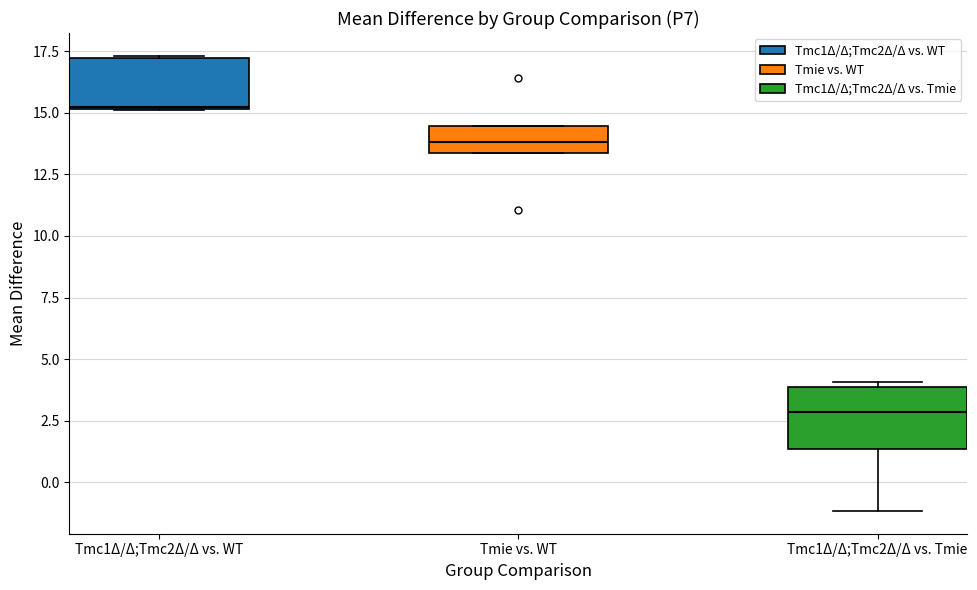

Reading left to right, read every box against the y-axis: the position of its median line, the range the box covers, and the ends of its whiskers. The values are not printed on the chart, so give them approximately, as read against the axis.

Tmc1Δ/Δ;Tmc2Δ/Δ vs. WT: median 15.0, box 15.0 to 17.0, whiskers 15.0 to 17.5
Tmie vs. WT: median 14.0, box 13.5 to 14.5, whiskers 13.5 to 14.5
Tmc1Δ/Δ;Tmc2Δ/Δ vs. Tmie: median 3.0, box 1.5 to 4.0, whiskers -1.0 to 4.0 (just above the box's upper edge)